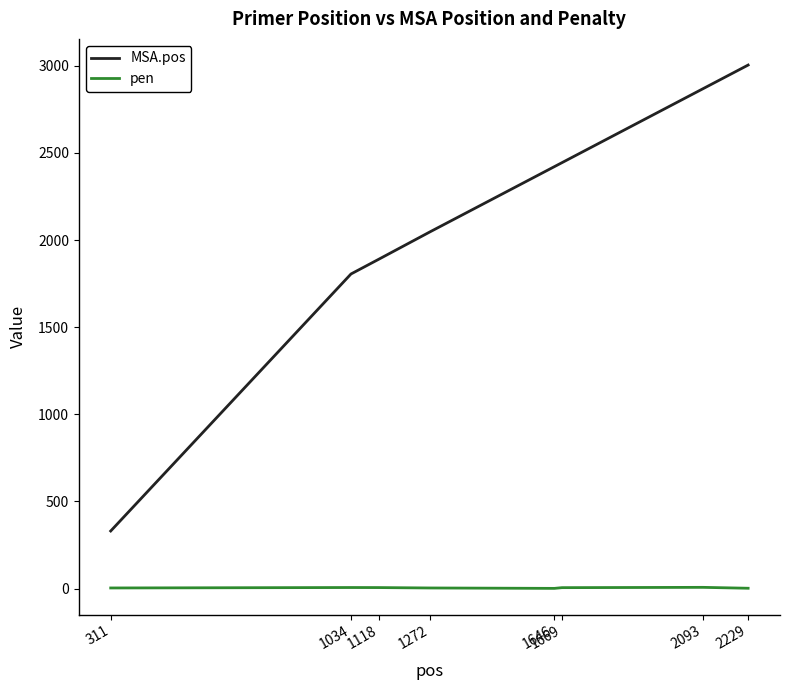

Is the value of pen at 1272 greater than the value of MSA.pos at 1034?

No